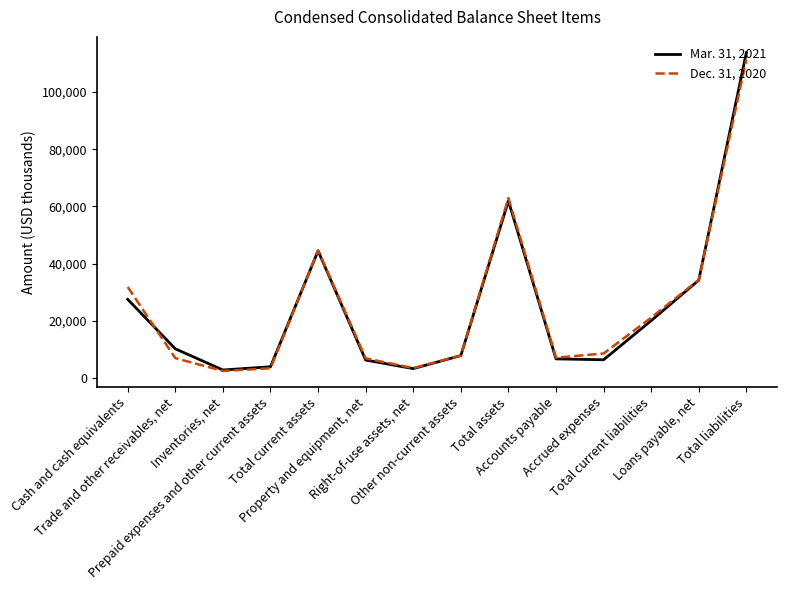

What is the greatest value displayed?

113721